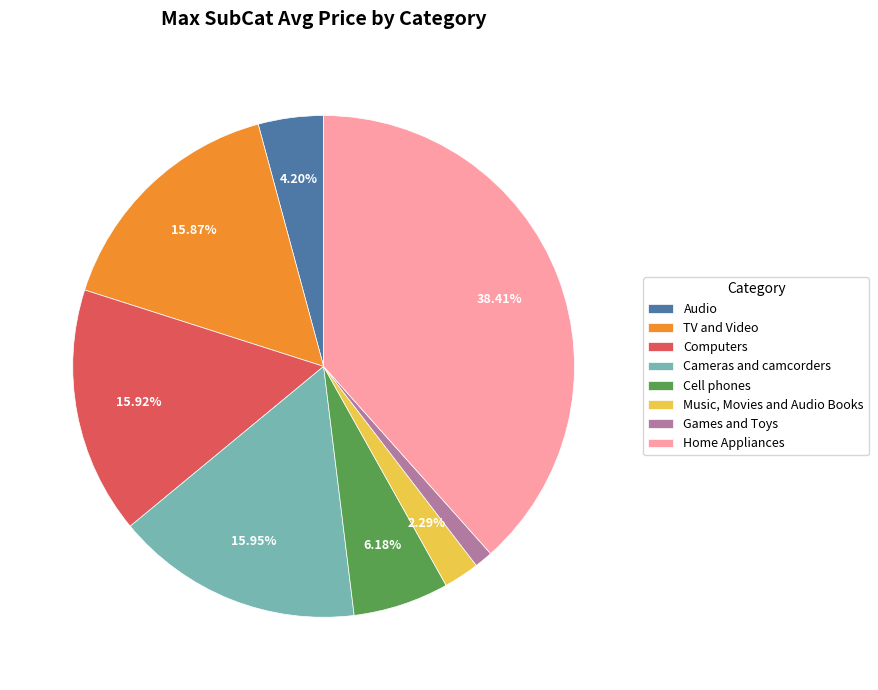

Does Computers represent more than half of the total?

No